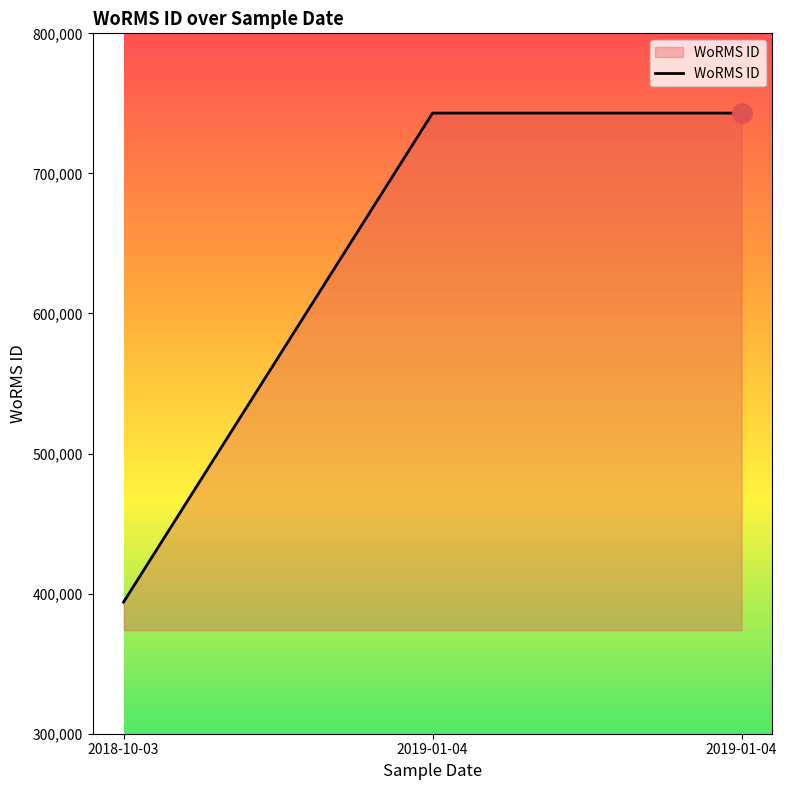

What is the sum of all values?

1880115